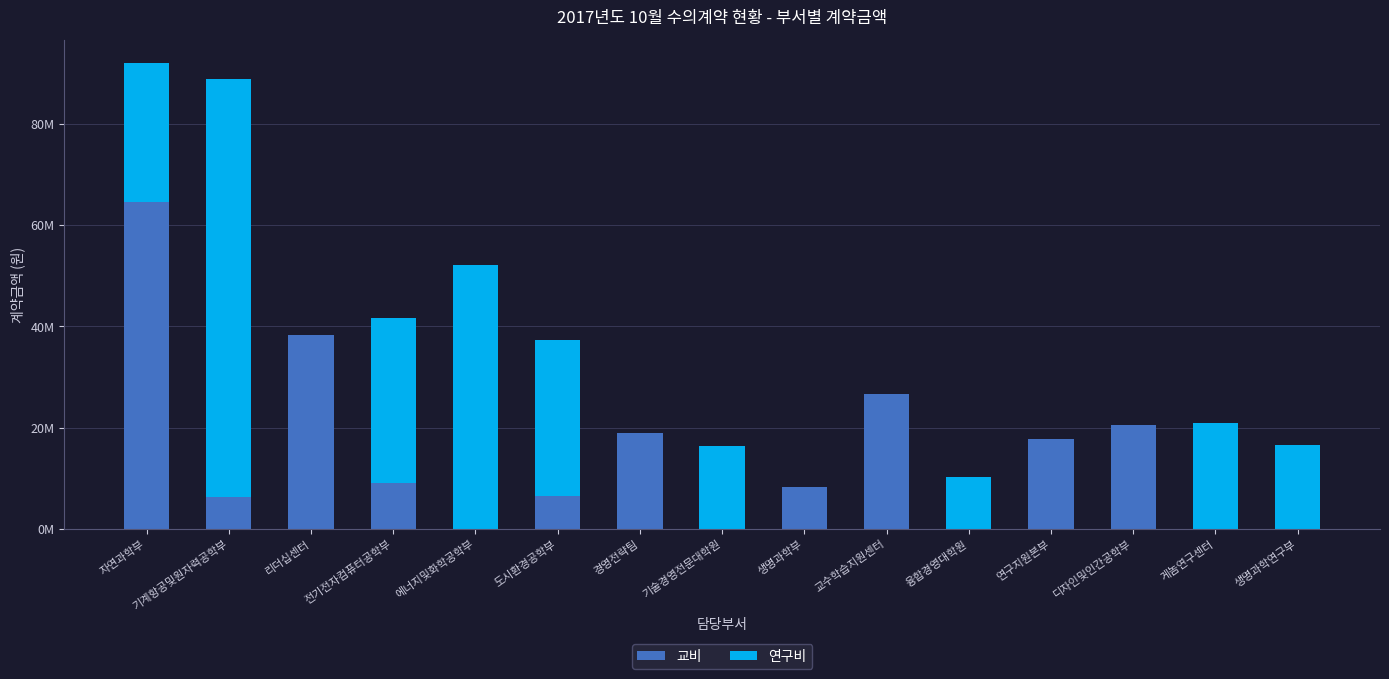

True or false: 교비 has a value of 6600000 at 도시환경공학부.

True